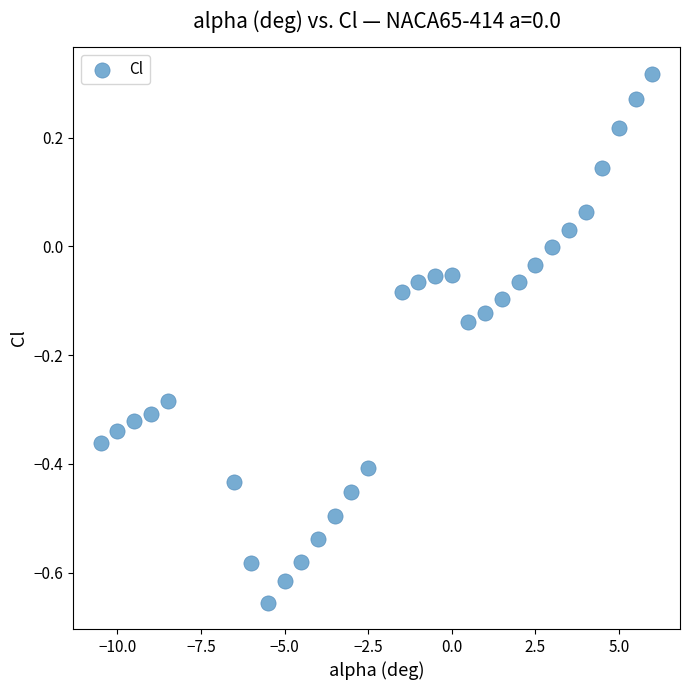

What is the range of X values (max minus min)?

16.5